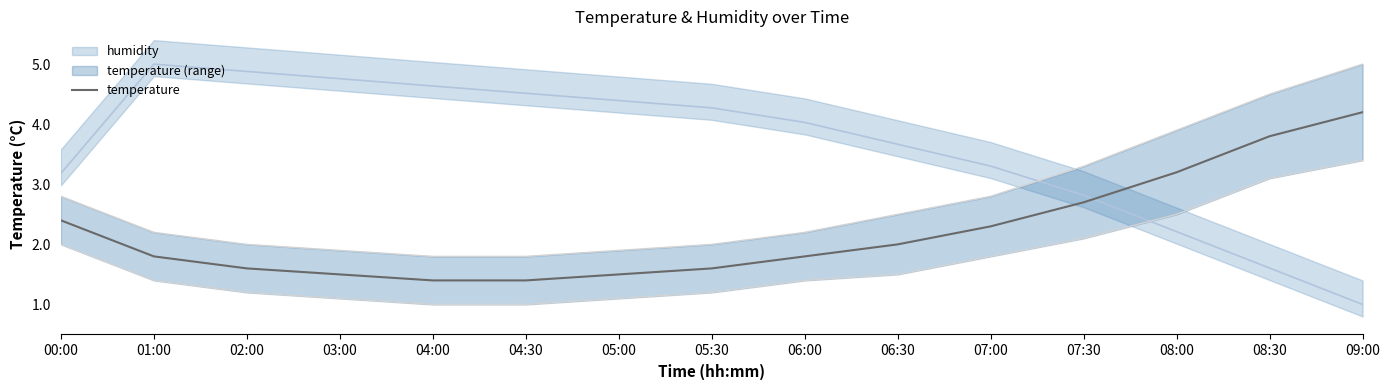

List the labels in order of value, smallest first.

04:00, 04:30, 03:00, 05:00, 02:00, 05:30, 01:00, 06:00, 06:30, 07:00, 00:00, 07:30, 08:00, 08:30, 09:00